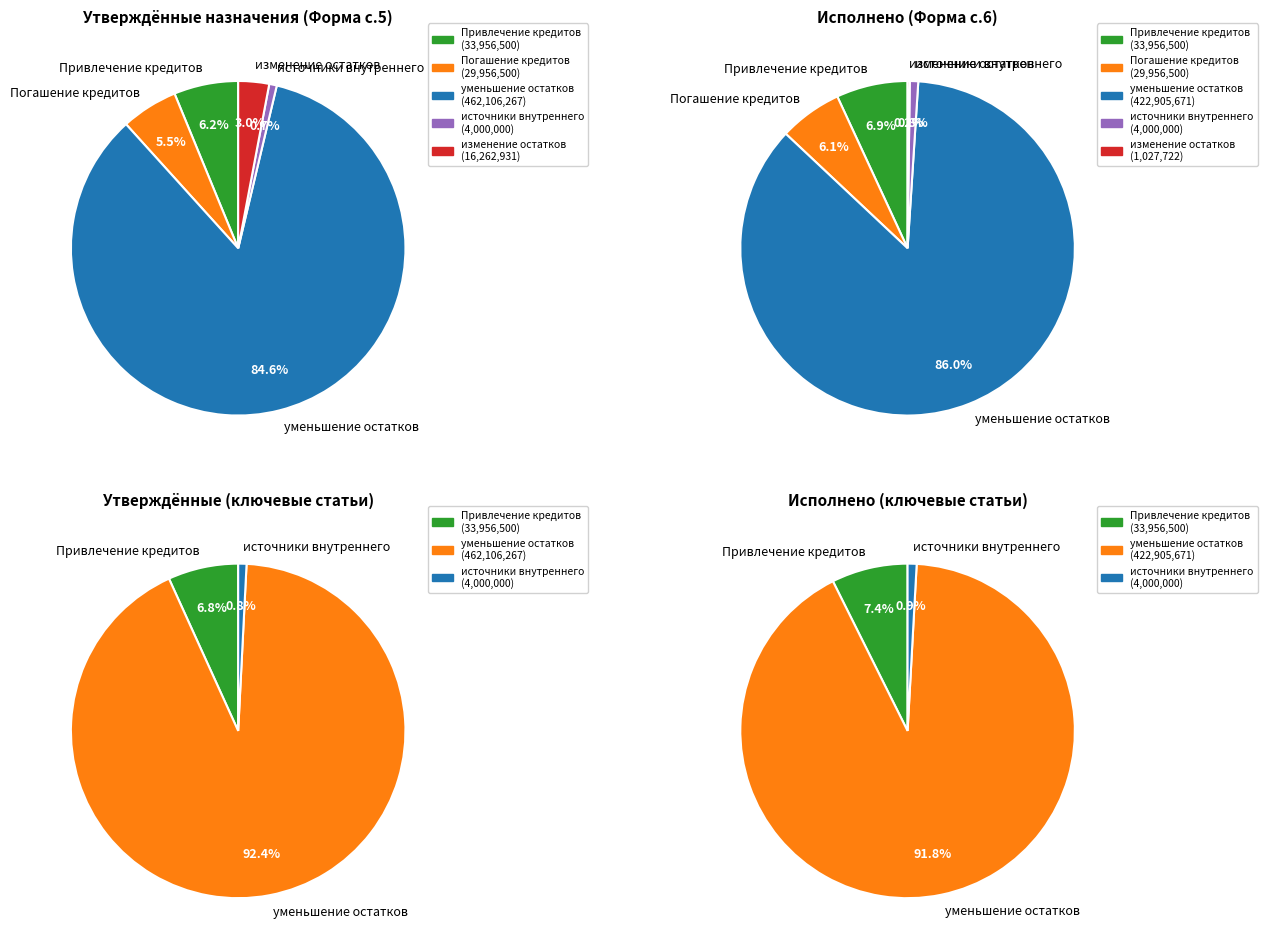

What percentage is the изменение остатков средств slice, to the nearest percent?

3%